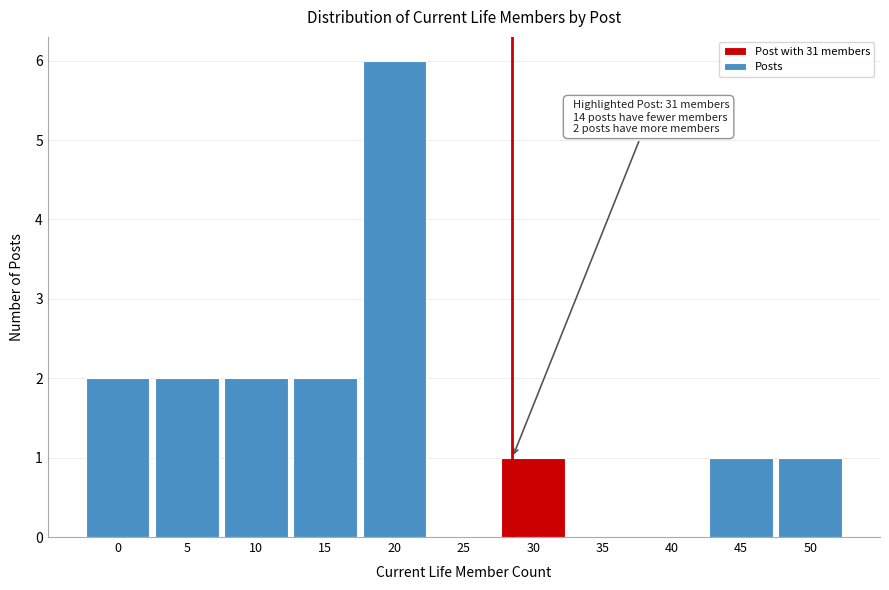

Reading left to right, list all the values displayed in this chart.

0=2	5=2	10=2	15=2	20=6	25=0	30=1	35=0	40=0	45=1	50=1